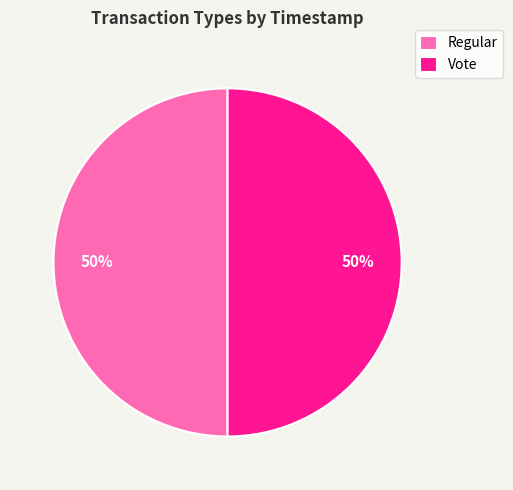

True or false: Regular accounts for 50% of the total.

True